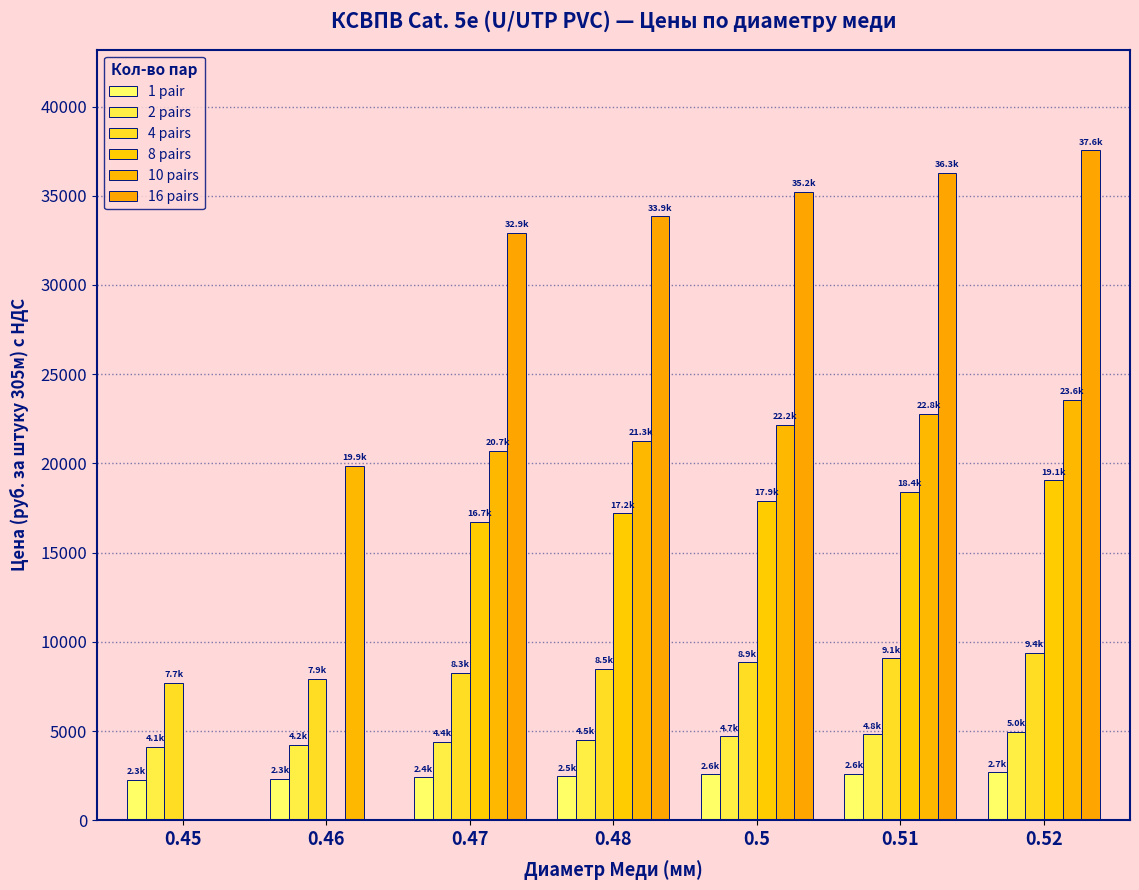

What is the difference between the maximum and second lowest values in the 16 pairs series?

37554.7